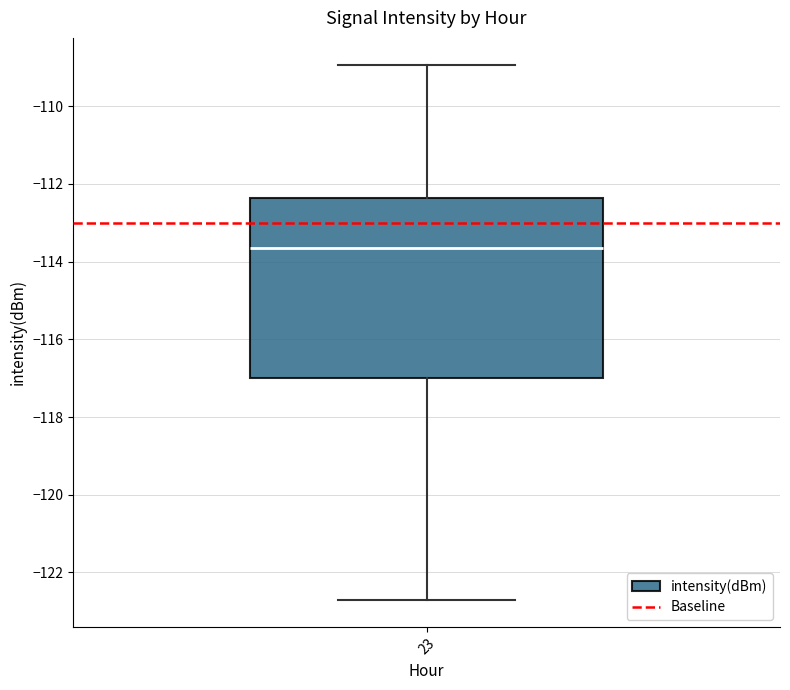

Transcribe this box plot: give where the median line is, the range the box spans, and where the two whiskers end, as read against the y-axis. The values are not printed on the chart, so give them approximately, as read against the axis.

median -113.6, box -117.0 to -112.4, whiskers -122.8 to -109.0